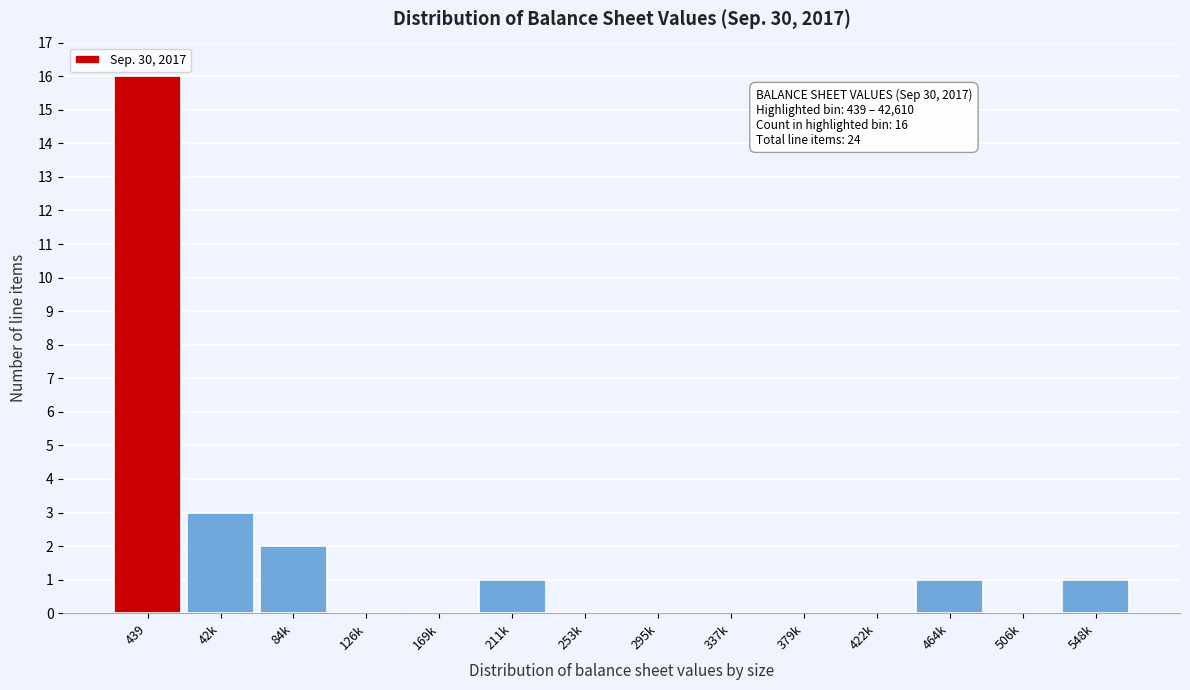

Reading left to right, what are all the values shown in this chart?

439=16	42k=3	84k=2	126k=0	169k=0	211k=1	253k=0	295k=0	337k=0	379k=0	422k=0	464k=1	506k=0	548k=1